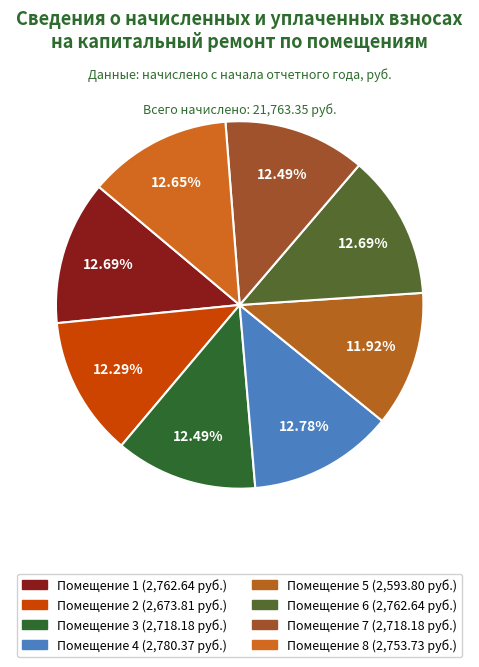

What is the largest slice in the pie chart?

4